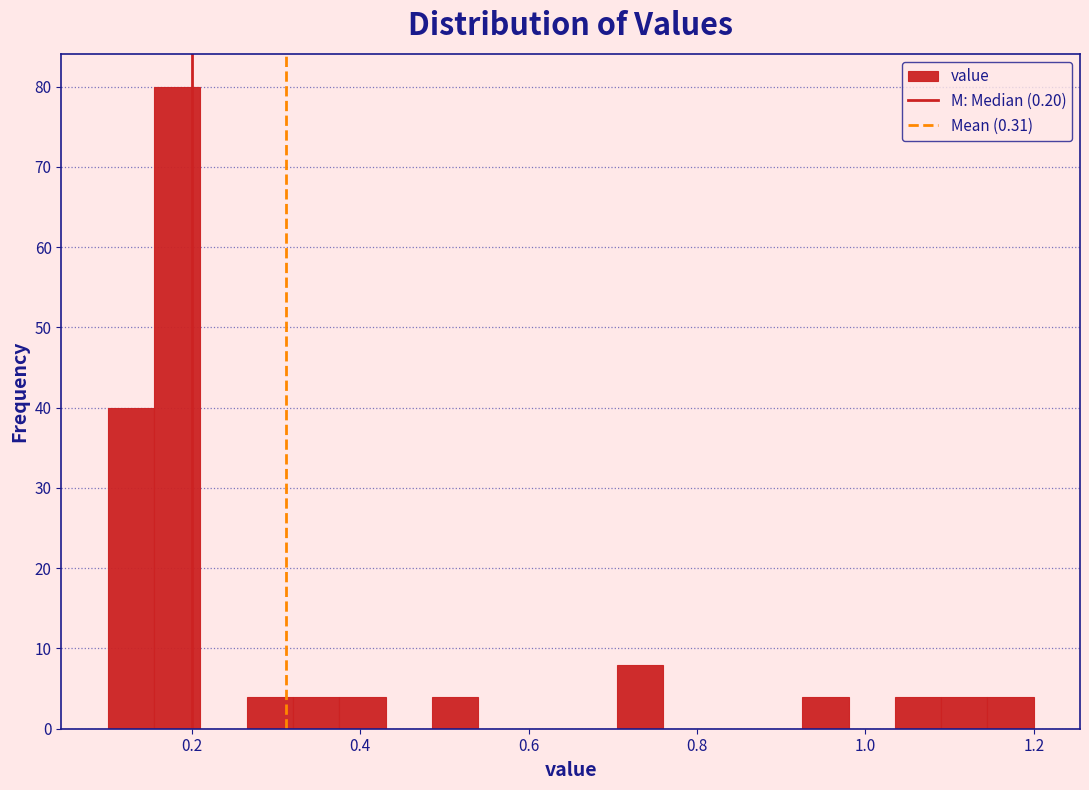

Read against the x-axis, roughly where is the centre of the tallest bar?

0.18